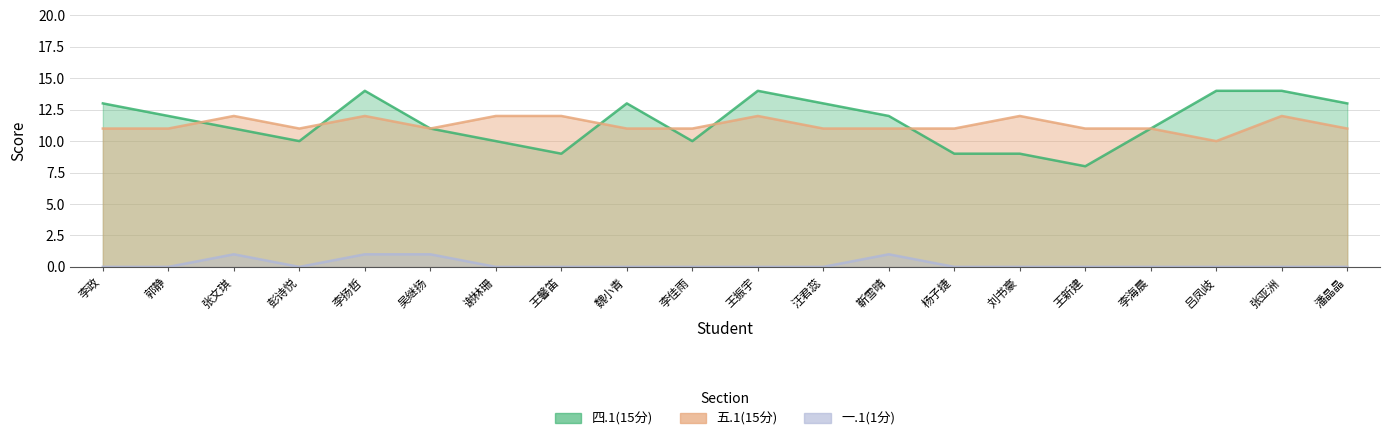

List the series in order of their peak value, highest first.

四.1(15分), 五.1(15分), 一.1(1分)